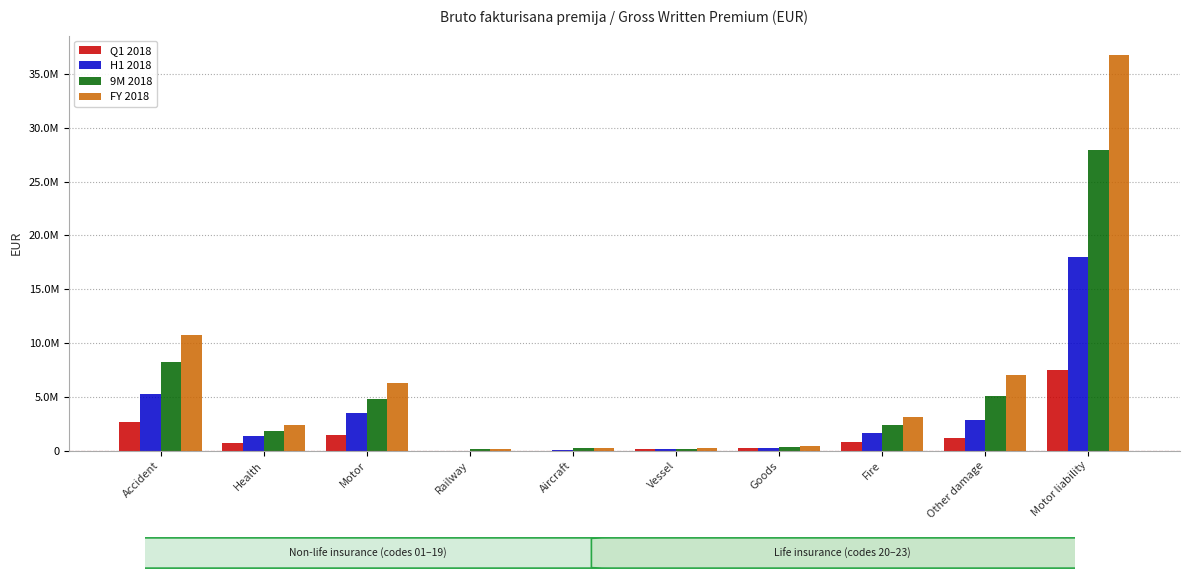

Are the bars horizontal?

No